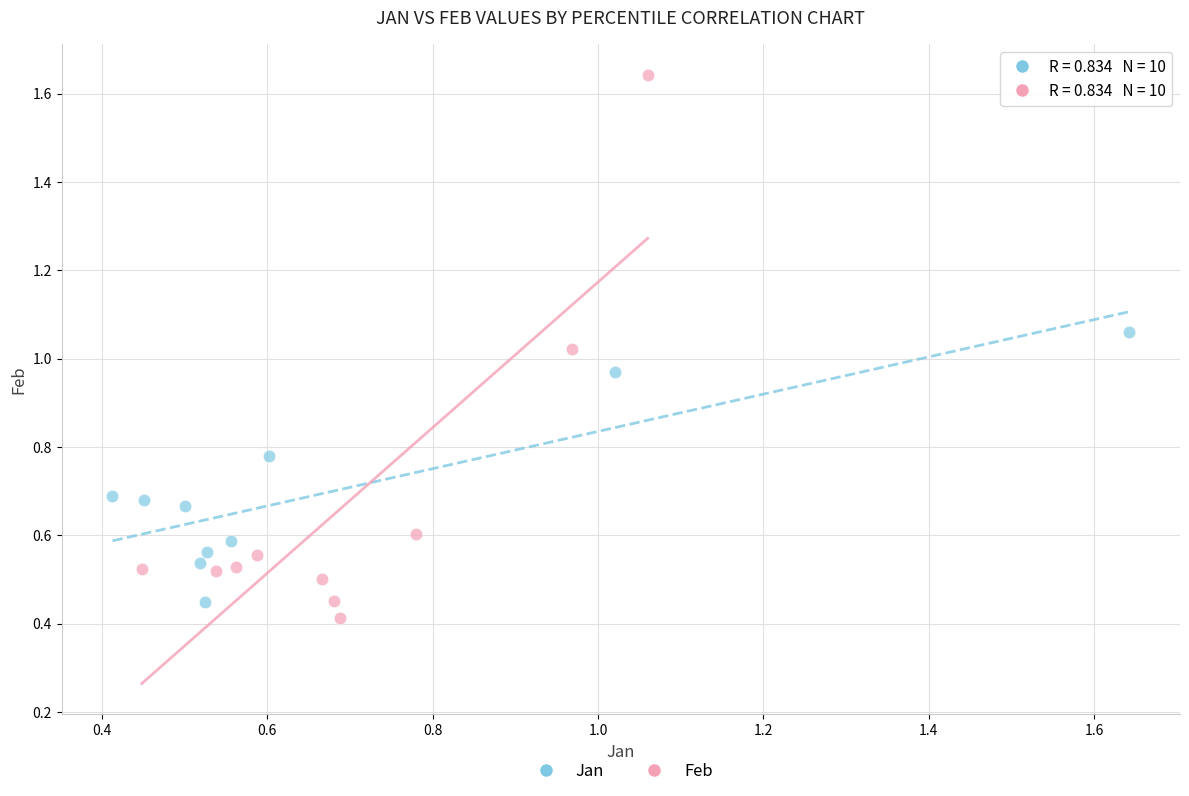

Which series reaches the maximum Y coordinate?

Feb